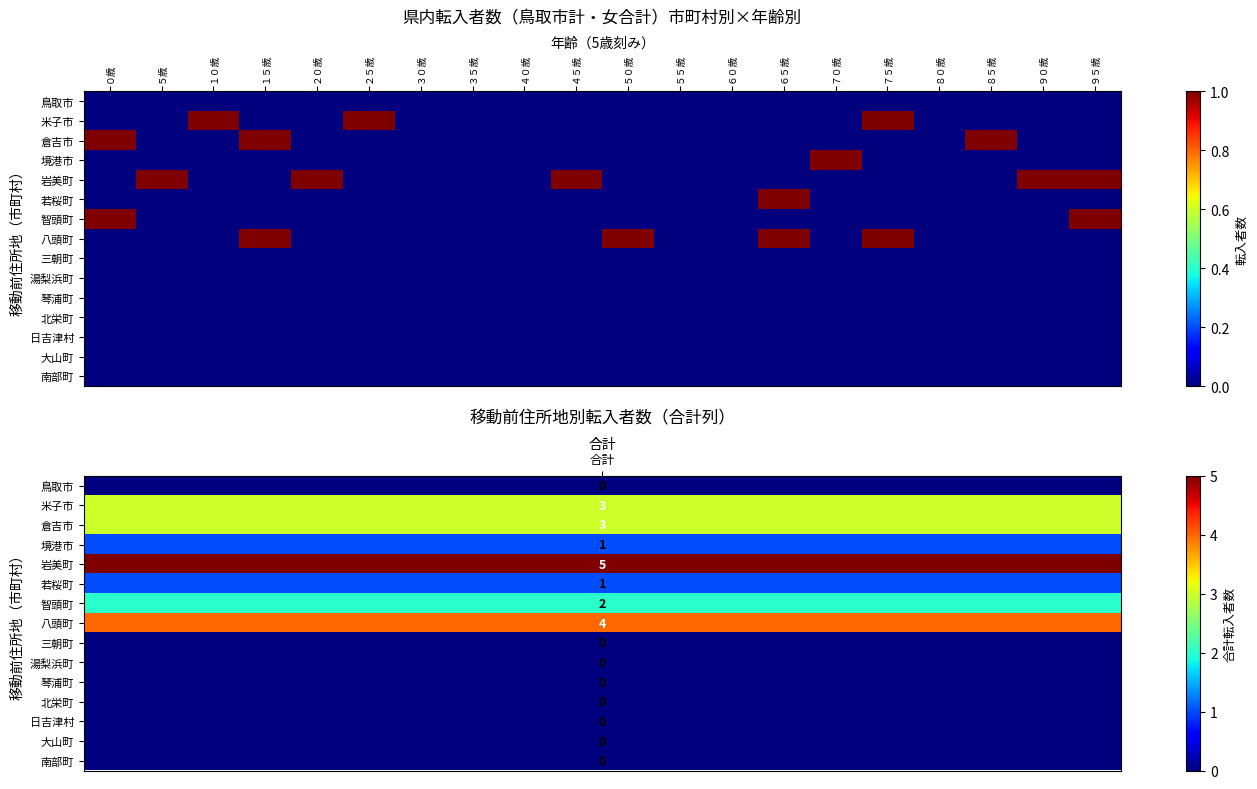

Reading left to right, extract all data points from this chart.

鳥取市: ０歳=0	５歳=0	１０歳=0	１５歳=0	２０歳=0	２５歳=0	３０歳=0	３５歳=0	４０歳=0	４５歳=0	５０歳=0	５５歳=0	６０歳=0	６５歳=0	７０歳=0	７５歳=0	８０歳=0	８５歳=0	９０歳=0	９５歳=0
米子市: ０歳=0	５歳=0	１０歳=1	１５歳=0	２０歳=0	２５歳=1	３０歳=0	３５歳=0	４０歳=0	４５歳=0	５０歳=0	５５歳=0	６０歳=0	６５歳=0	７０歳=0	７５歳=1	８０歳=0	８５歳=0	９０歳=0	９５歳=0
倉吉市: ０歳=1	５歳=0	１０歳=0	１５歳=1	２０歳=0	２５歳=0	３０歳=0	３５歳=0	４０歳=0	４５歳=0	５０歳=0	５５歳=0	６０歳=0	６５歳=0	７０歳=0	７５歳=0	８０歳=0	８５歳=1	９０歳=0	９５歳=0
境港市: ０歳=0	５歳=0	１０歳=0	１５歳=0	２０歳=0	２５歳=0	３０歳=0	３５歳=0	４０歳=0	４５歳=0	５０歳=0	５５歳=0	６０歳=0	６５歳=0	７０歳=1	７５歳=0	８０歳=0	８５歳=0	９０歳=0	９５歳=0
岩美町: ０歳=0	５歳=1	１０歳=0	１５歳=0	２０歳=1	２５歳=0	３０歳=0	３５歳=0	４０歳=0	４５歳=1	５０歳=0	５５歳=0	６０歳=0	６５歳=0	７０歳=0	７５歳=0	８０歳=0	８５歳=0	９０歳=1	９５歳=1
若桜町: ０歳=0	５歳=0	１０歳=0	１５歳=0	２０歳=0	２５歳=0	３０歳=0	３５歳=0	４０歳=0	４５歳=0	５０歳=0	５５歳=0	６０歳=0	６５歳=1	７０歳=0	７５歳=0	８０歳=0	８５歳=0	９０歳=0	９５歳=0
智頭町: ０歳=1	５歳=0	１０歳=0	１５歳=0	２０歳=0	２５歳=0	３０歳=0	３５歳=0	４０歳=0	４５歳=0	５０歳=0	５５歳=0	６０歳=0	６５歳=0	７０歳=0	７５歳=0	８０歳=0	８５歳=0	９０歳=0	９５歳=1
八頭町: ０歳=0	５歳=0	１０歳=0	１５歳=1	２０歳=0	２５歳=0	３０歳=0	３５歳=0	４０歳=0	４５歳=0	５０歳=1	５５歳=0	６０歳=0	６５歳=1	７０歳=0	７５歳=1	８０歳=0	８５歳=0	９０歳=0	９５歳=0
三朝町: ０歳=0	５歳=0	１０歳=0	１５歳=0	２０歳=0	２５歳=0	３０歳=0	３５歳=0	４０歳=0	４５歳=0	５０歳=0	５５歳=0	６０歳=0	６５歳=0	７０歳=0	７５歳=0	８０歳=0	８５歳=0	９０歳=0	９５歳=0
湯梨浜町: ０歳=0	５歳=0	１０歳=0	１５歳=0	２０歳=0	２５歳=0	３０歳=0	３５歳=0	４０歳=0	４５歳=0	５０歳=0	５５歳=0	６０歳=0	６５歳=0	７０歳=0	７５歳=0	８０歳=0	８５歳=0	９０歳=0	９５歳=0
琴浦町: ０歳=0	５歳=0	１０歳=0	１５歳=0	２０歳=0	２５歳=0	３０歳=0	３５歳=0	４０歳=0	４５歳=0	５０歳=0	５５歳=0	６０歳=0	６５歳=0	７０歳=0	７５歳=0	８０歳=0	８５歳=0	９０歳=0	９５歳=0
北栄町: ０歳=0	５歳=0	１０歳=0	１５歳=0	２０歳=0	２５歳=0	３０歳=0	３５歳=0	４０歳=0	４５歳=0	５０歳=0	５５歳=0	６０歳=0	６５歳=0	７０歳=0	７５歳=0	８０歳=0	８５歳=0	９０歳=0	９５歳=0
日吉津村: ０歳=0	５歳=0	１０歳=0	１５歳=0	２０歳=0	２５歳=0	３０歳=0	３５歳=0	４０歳=0	４５歳=0	５０歳=0	５５歳=0	６０歳=0	６５歳=0	７０歳=0	７５歳=0	８０歳=0	８５歳=0	９０歳=0	９５歳=0
大山町: ０歳=0	５歳=0	１０歳=0	１５歳=0	２０歳=0	２５歳=0	３０歳=0	３５歳=0	４０歳=0	４５歳=0	５０歳=0	５５歳=0	６０歳=0	６５歳=0	７０歳=0	７５歳=0	８０歳=0	８５歳=0	９０歳=0	９５歳=0
南部町: ０歳=0	５歳=0	１０歳=0	１５歳=0	２０歳=0	２５歳=0	３０歳=0	３５歳=0	４０歳=0	４５歳=0	５０歳=0	５５歳=0	６０歳=0	６５歳=0	７０歳=0	７５歳=0	８０歳=0	８５歳=0	９０歳=0	９５歳=0